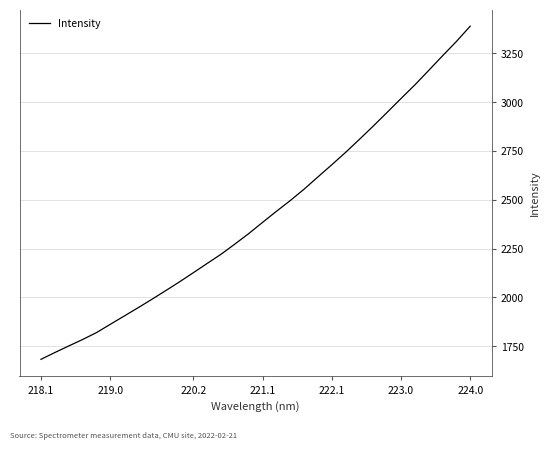

True or false: the data has more than 2 interior local peaks.

False